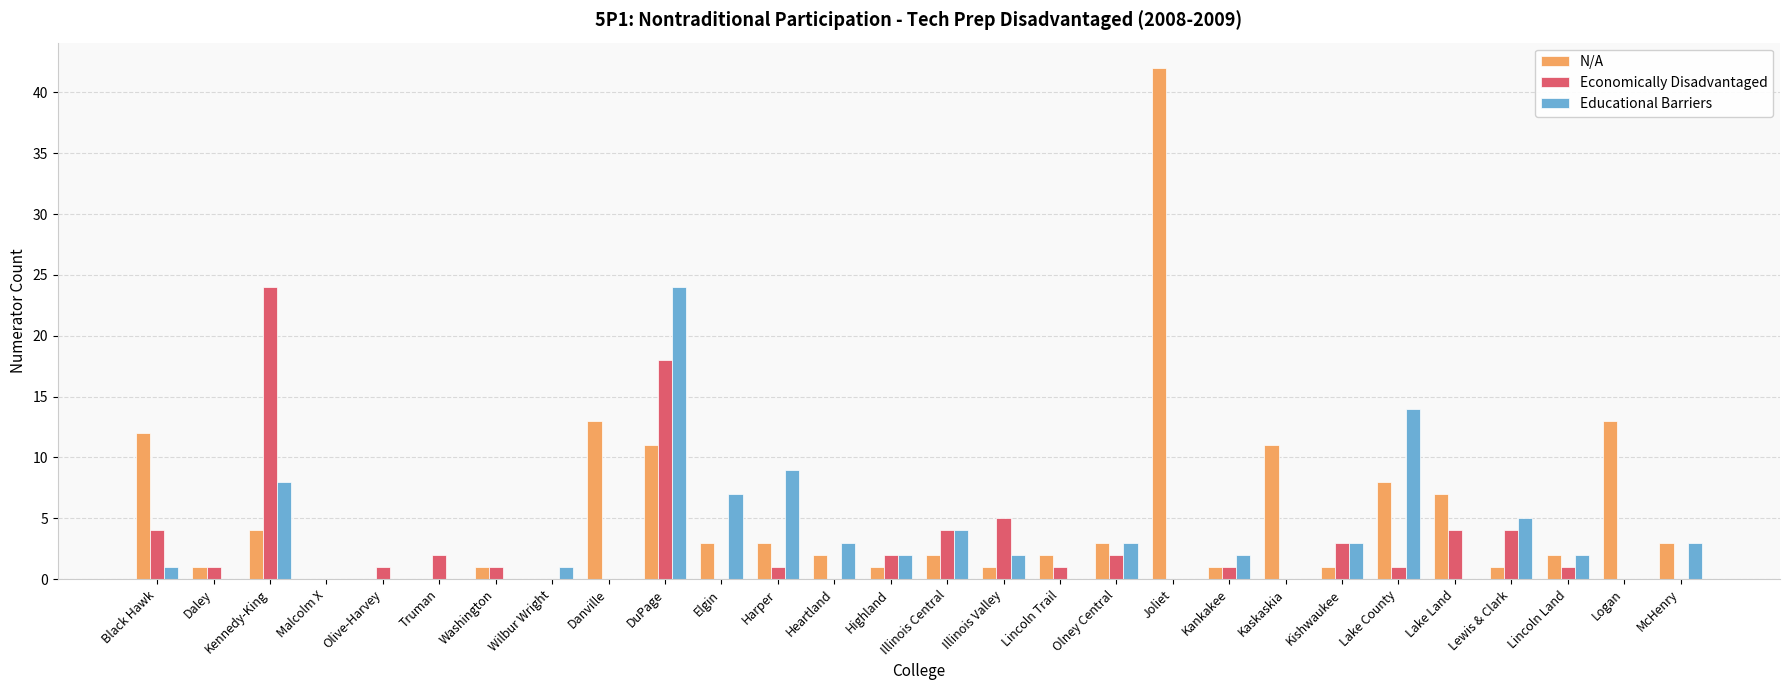

Count the number of data series in this chart.

3